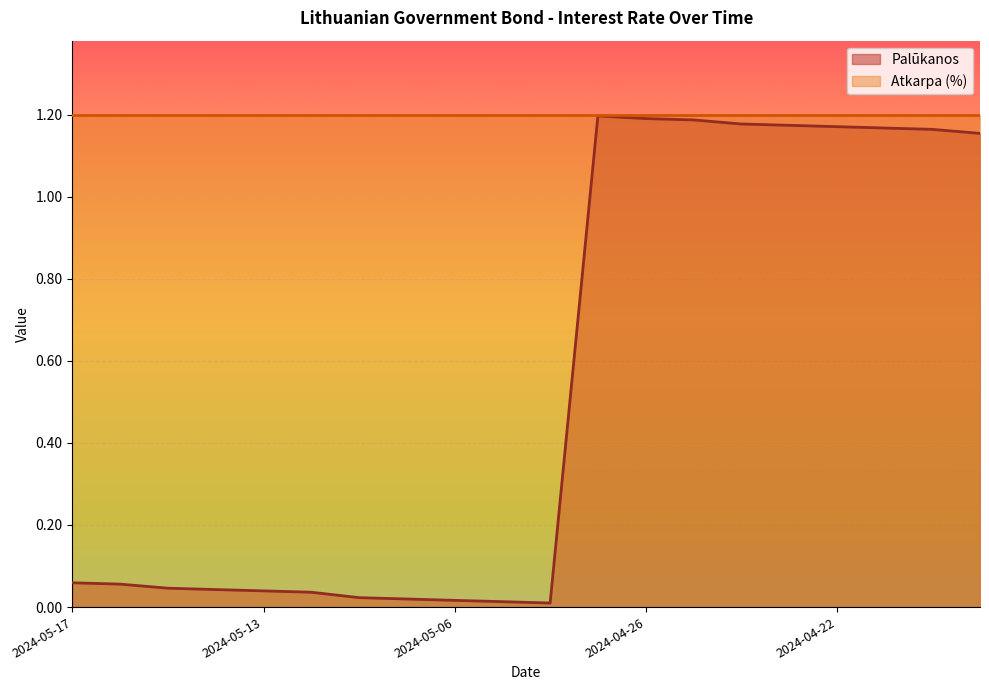

Reading left to right, extract all data points from this chart.

2024-05-17=0.1	2024-05-16=0.1	2024-05-15=0.0	2024-05-14=0.0	2024-05-13=0.0	2024-05-10=0.0	2024-05-08=0.0	2024-05-07=0.0	2024-05-06=0.0	2024-05-03=0.0	2024-05-02=0.0	2024-04-29=1.2	2024-04-26=1.2	2024-04-25=1.2	2024-04-24=1.2	2024-04-23=1.2	2024-04-22=1.2	2024-04-19=1.2	2024-04-18=1.2	2024-04-17=1.2